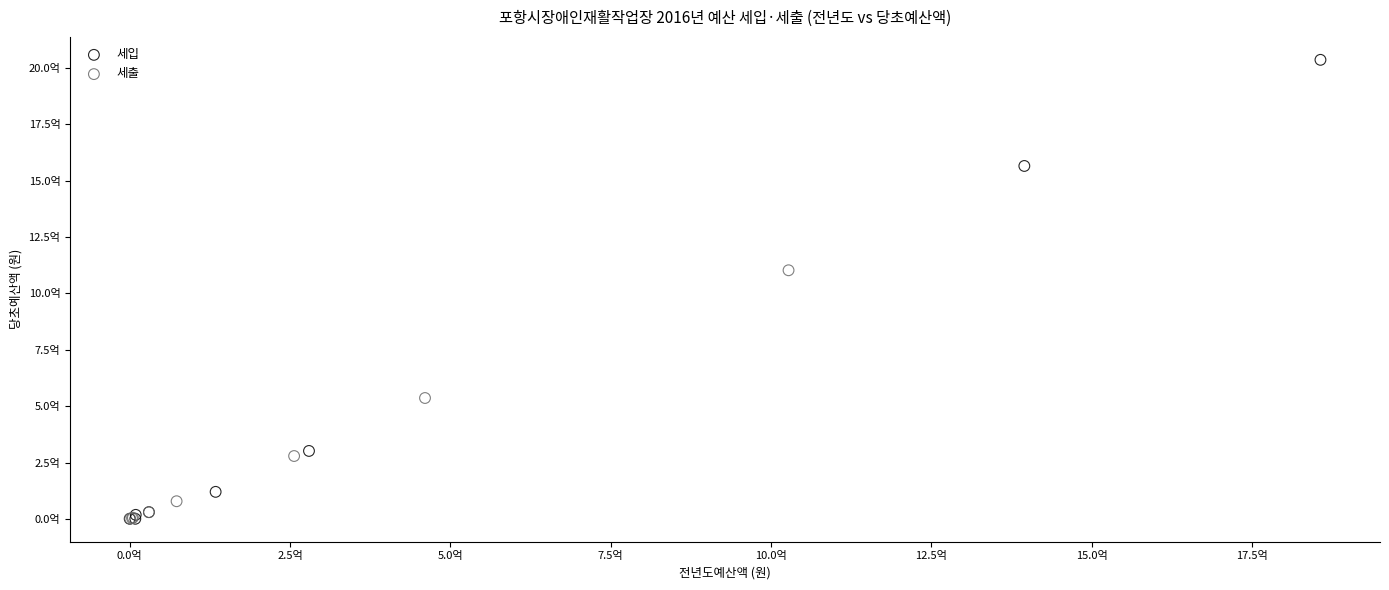

What are all the series names shown in the legend?

세입, 세출